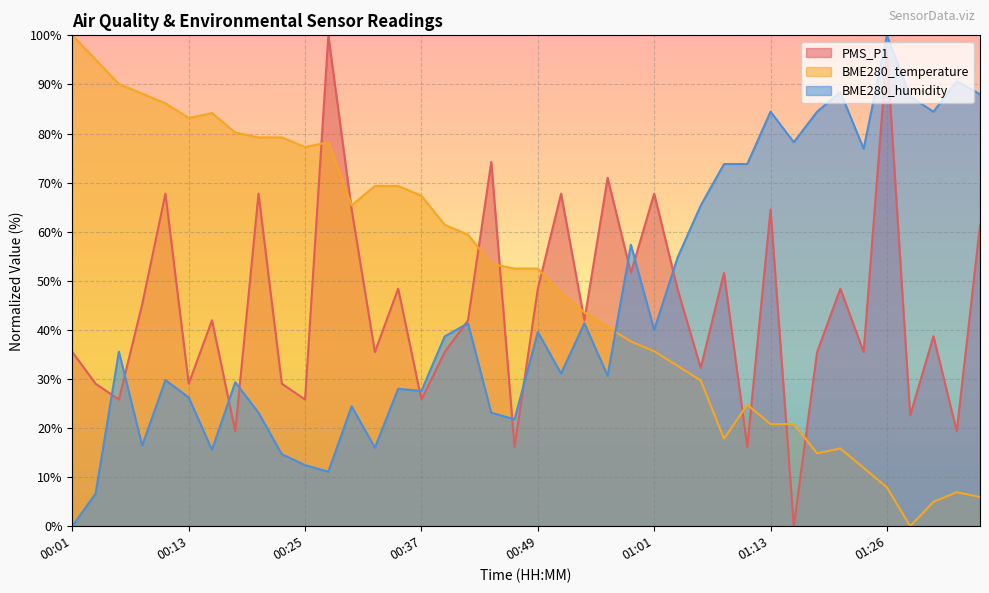

True or false: BME280_temperature has a value of 83.2 at 00:13.

True